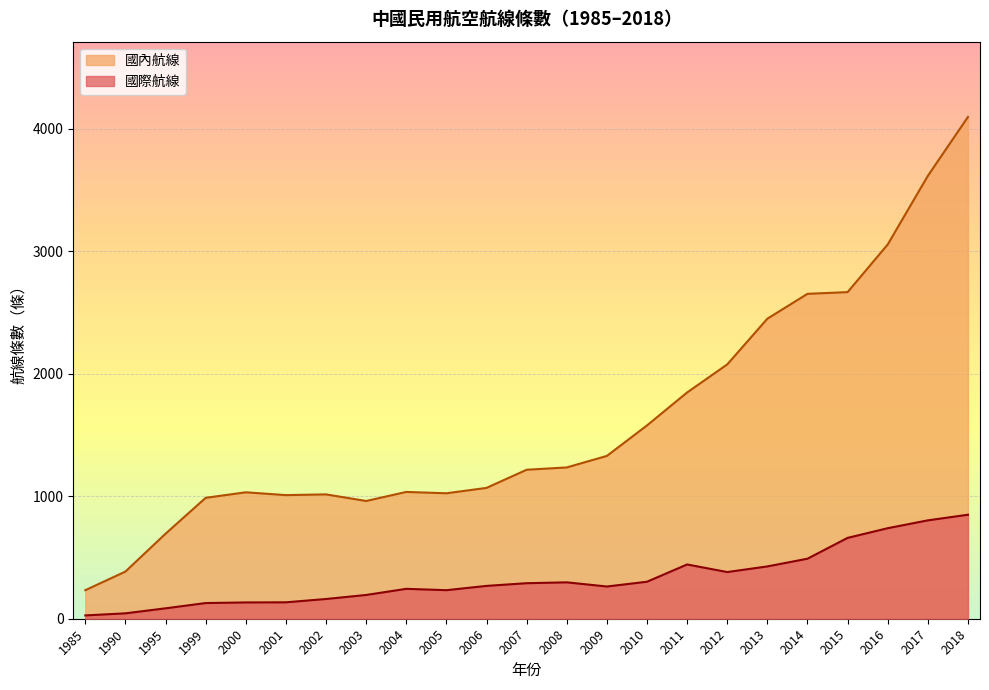

Does the chart display data point markers on the line(s)?

No